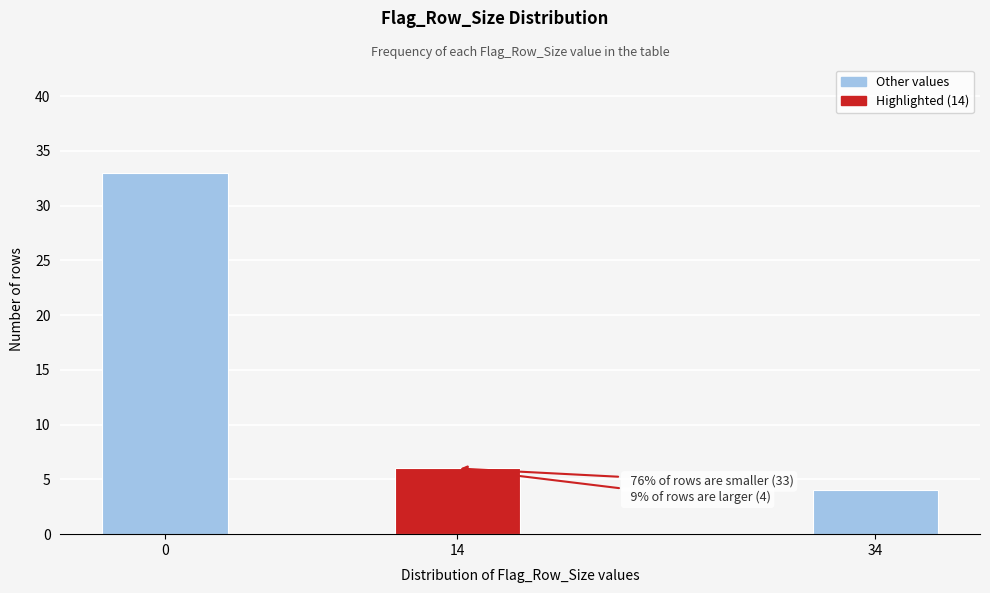

Reading left to right, what are all the values shown in this chart?

33	6	4